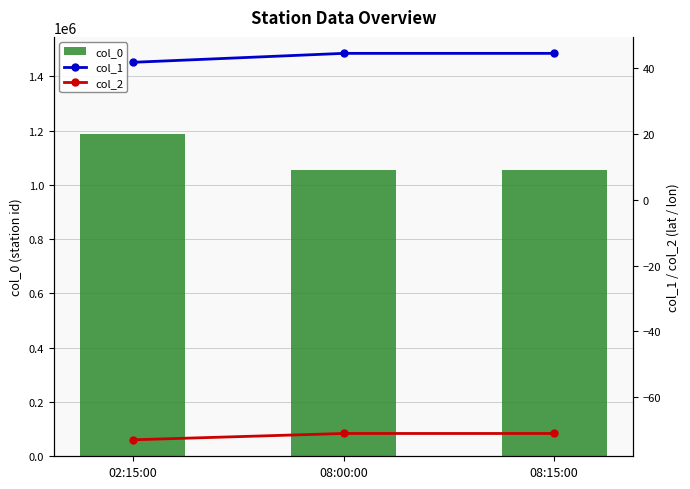

How many categories are shown in the chart?

3